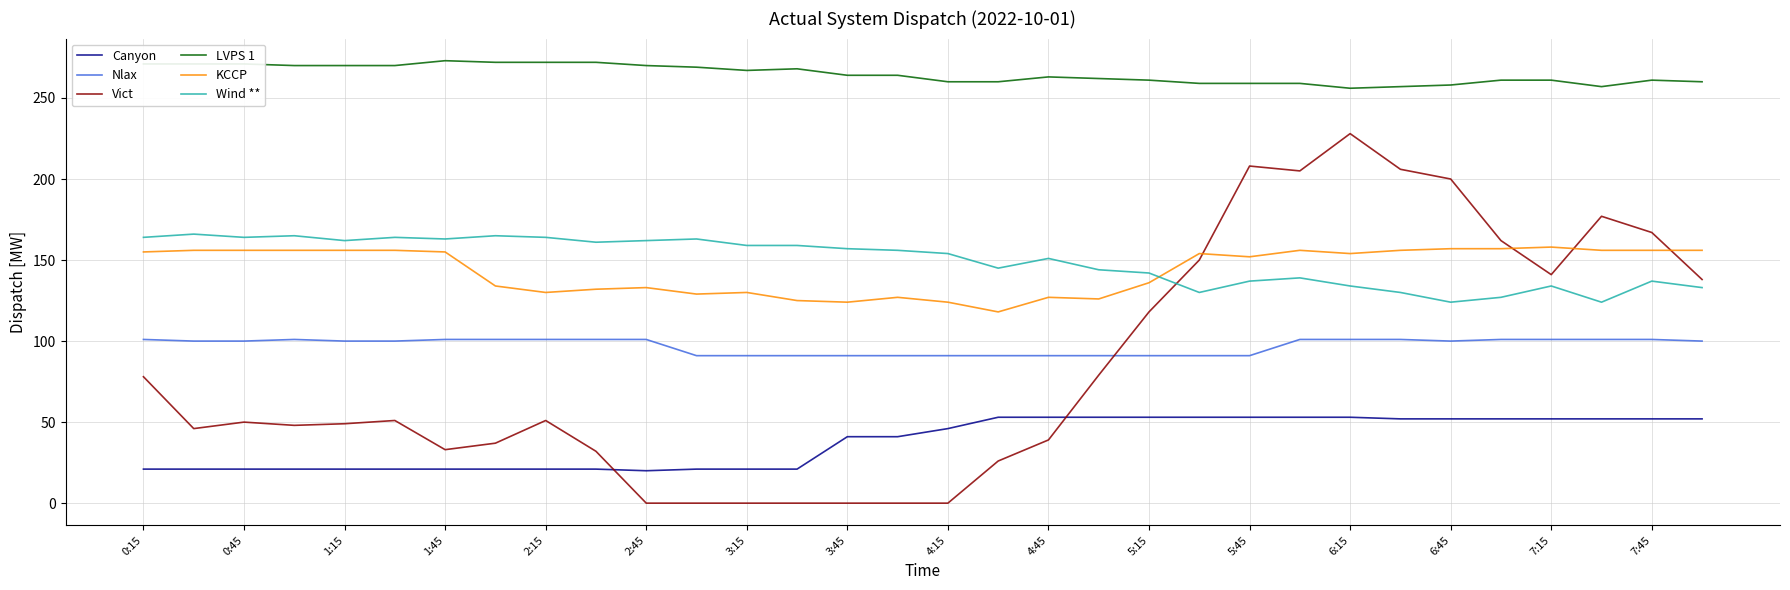

What is the difference between the maximum and minimum values in the Canyon series?

33